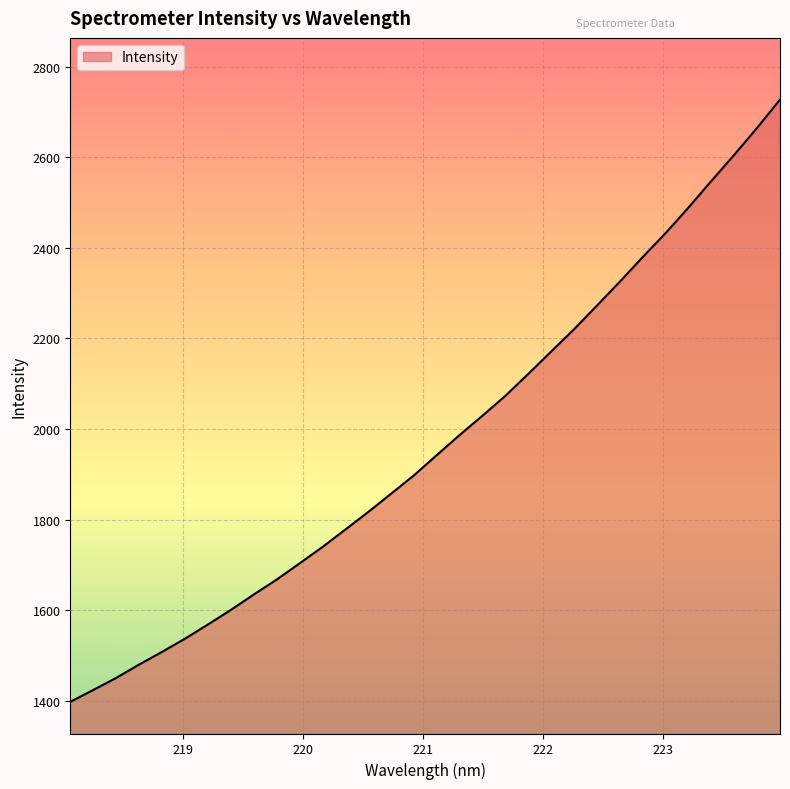

What is the minimum value shown in the chart?

1397.7